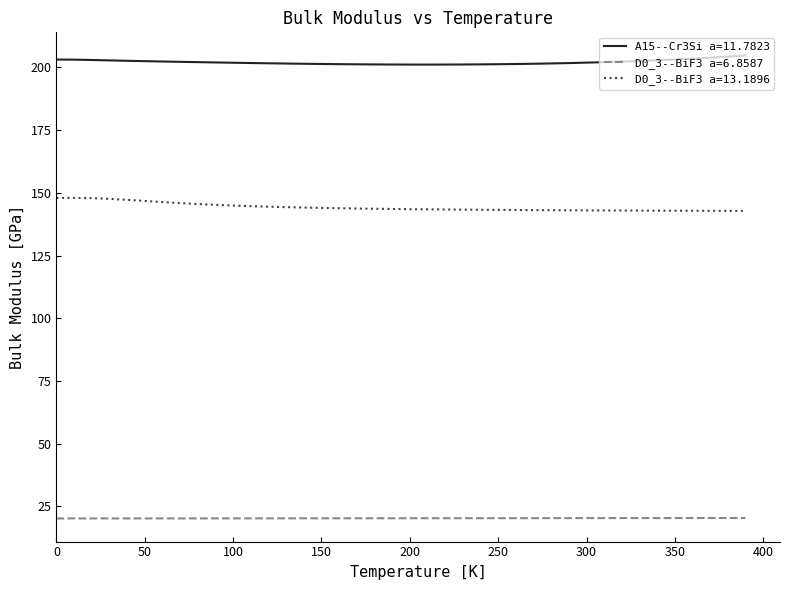

List the series in order of their overall mean, lowest first.

D0_3--BiF3 a=6.8587, D0_3--BiF3 a=13.1896, A15--Cr3Si a=11.7823